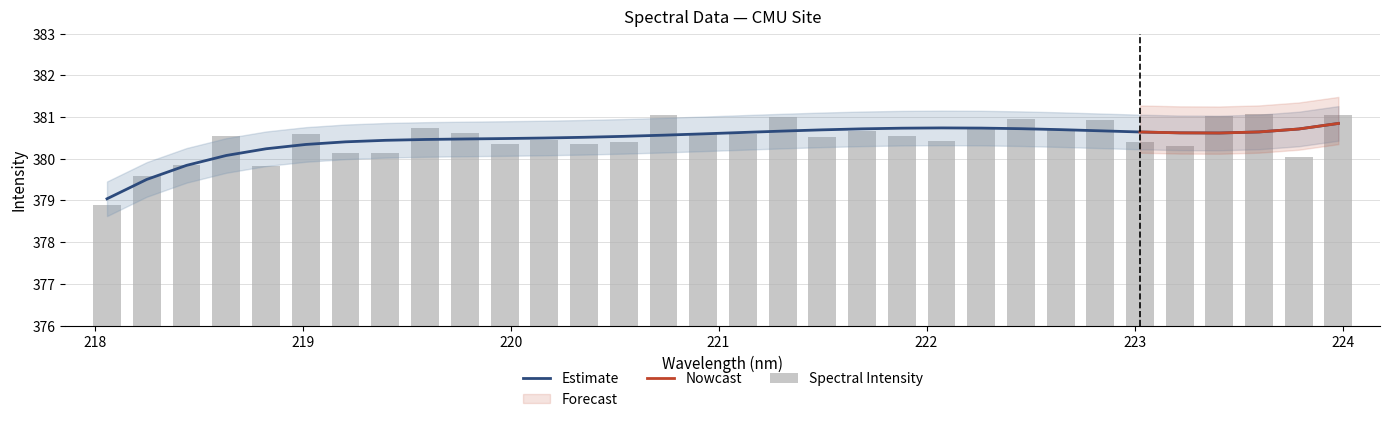

What is the maximum value for Estimate?

380.8